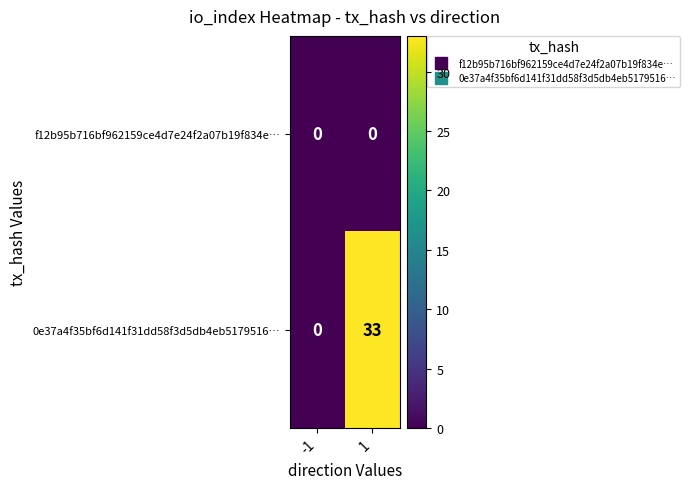

At how many categories does at least one series exceed 32?

1